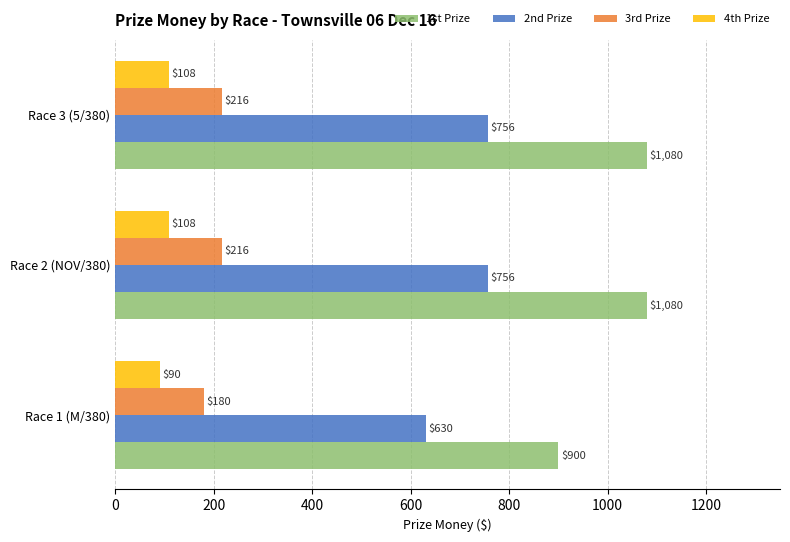

What is the difference between the 4th Prize values at Race 1 (M/380) and Race 2 (NOV/380)?

18